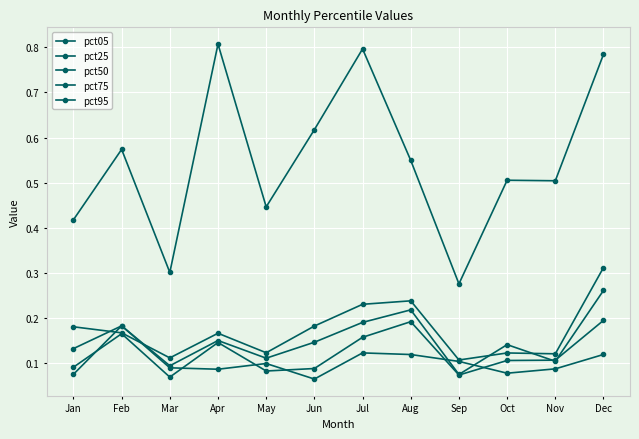

The pct75 series shows 0.0 at May. True or false?

False